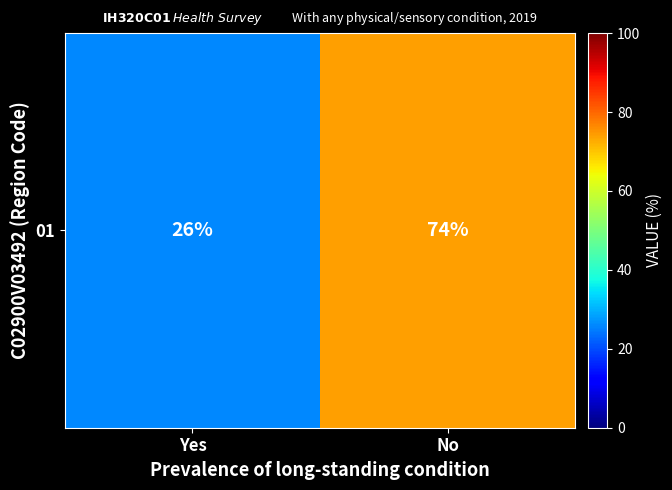

Between Yes and No, which is larger?

No